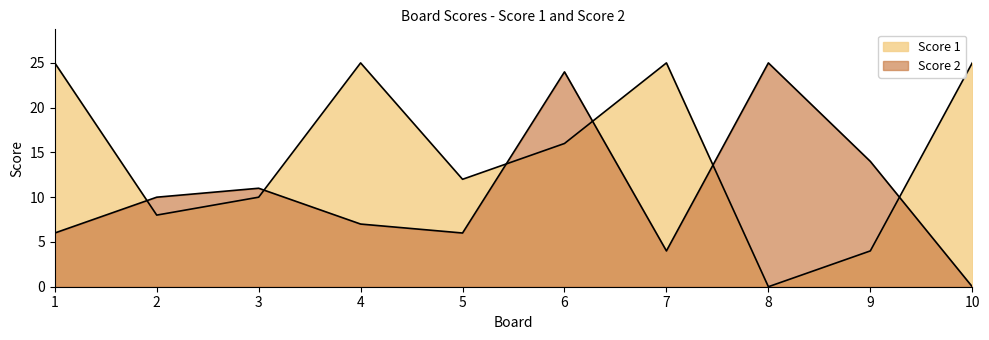

What is the total value across all series at 4?

32